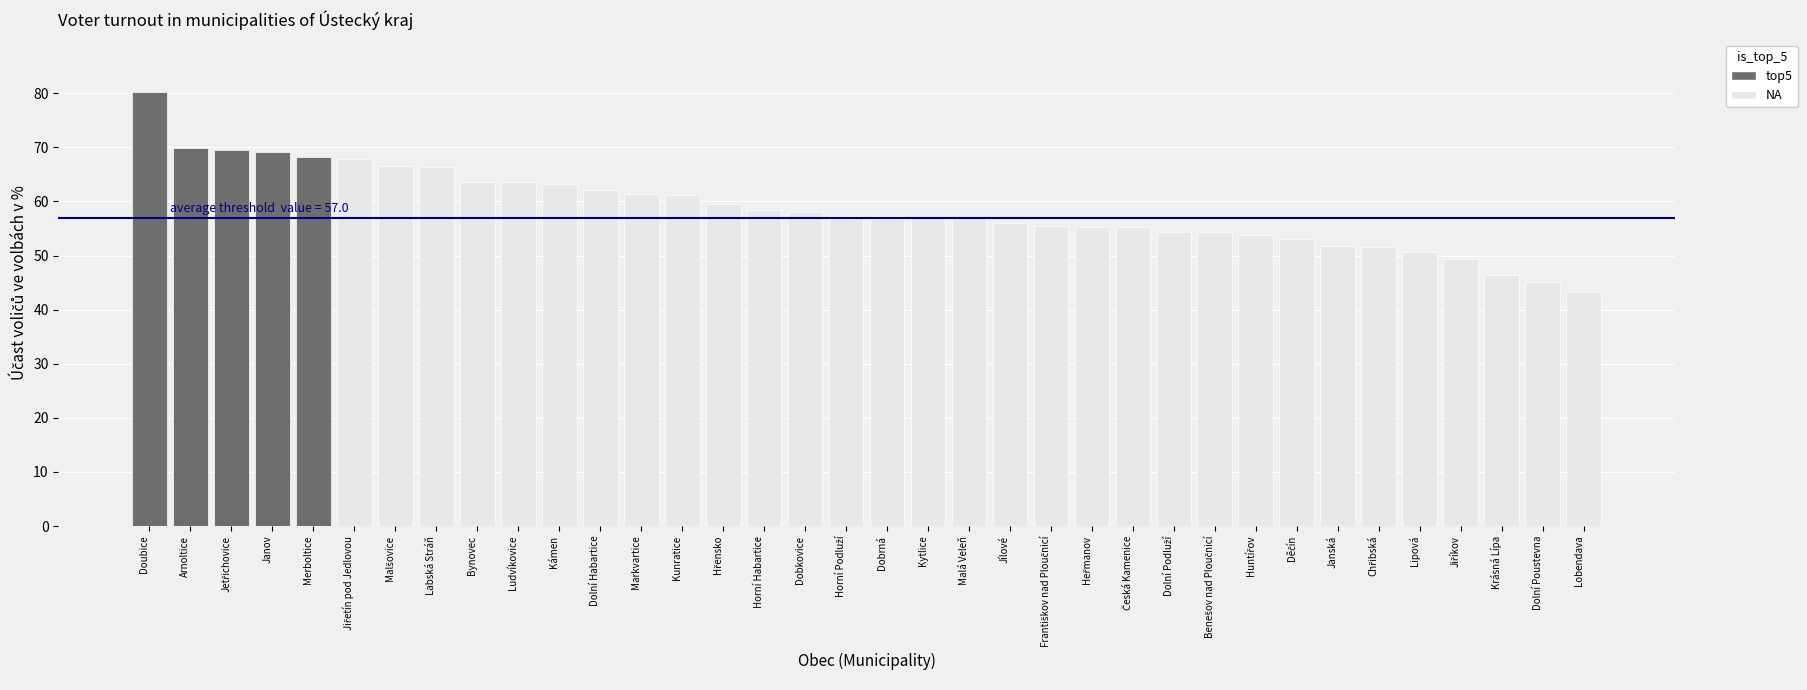

True or false: the data shows 51.7 at Janská.

True